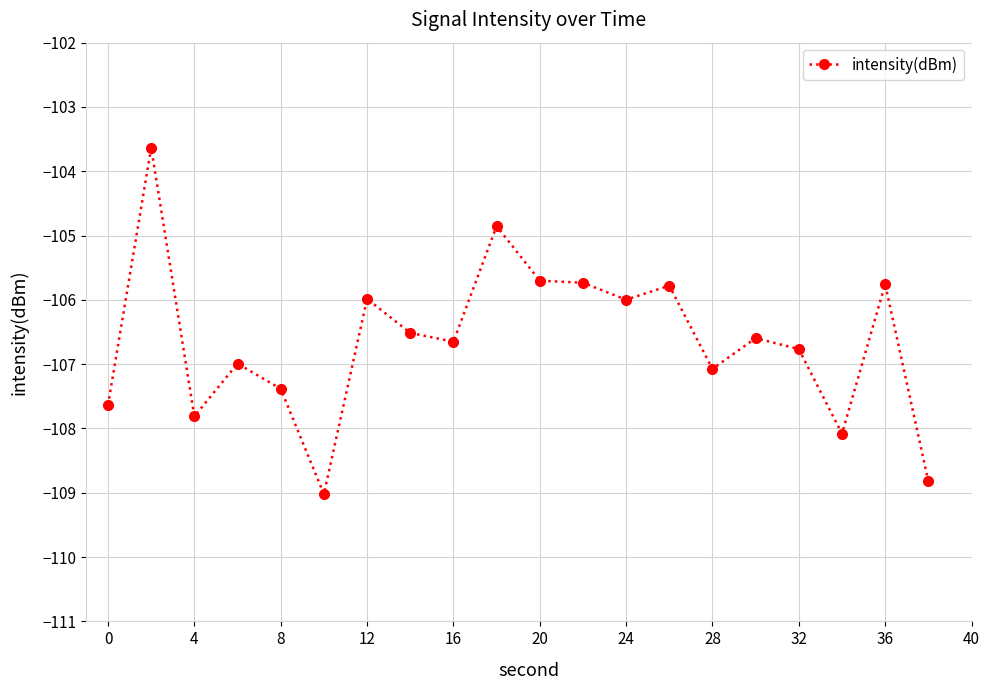

What is the sum of all values?

-2132.8